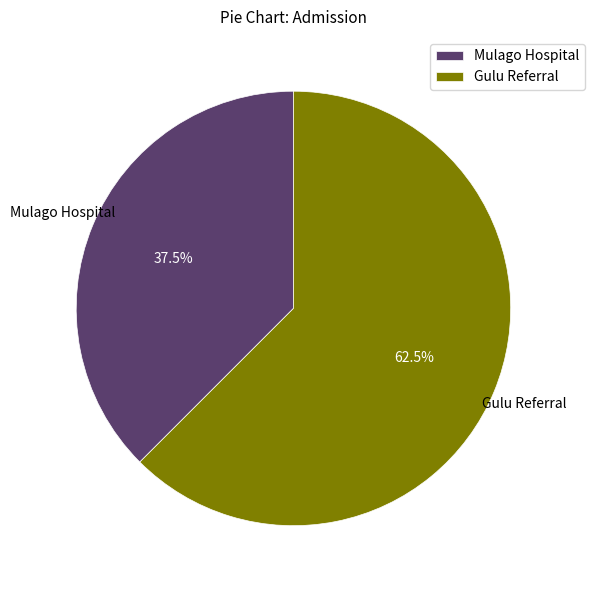

How many segments does this pie chart have?

2